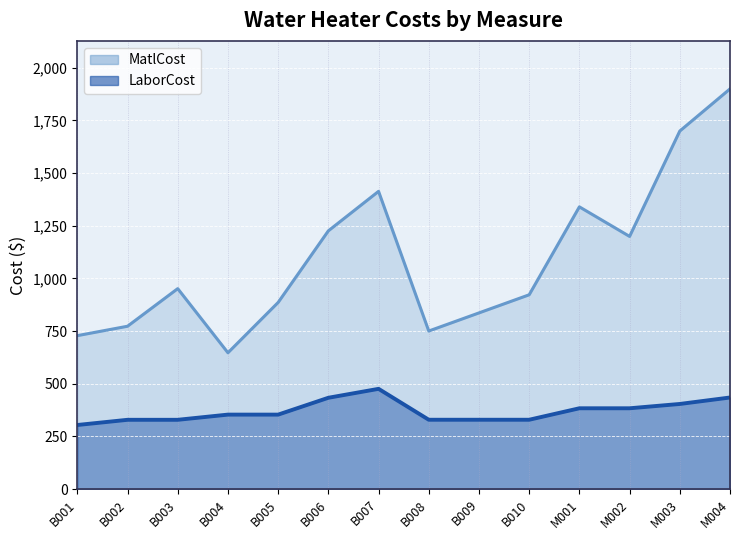

True or false: MatlCost and LaborCost intersect in this chart.

False